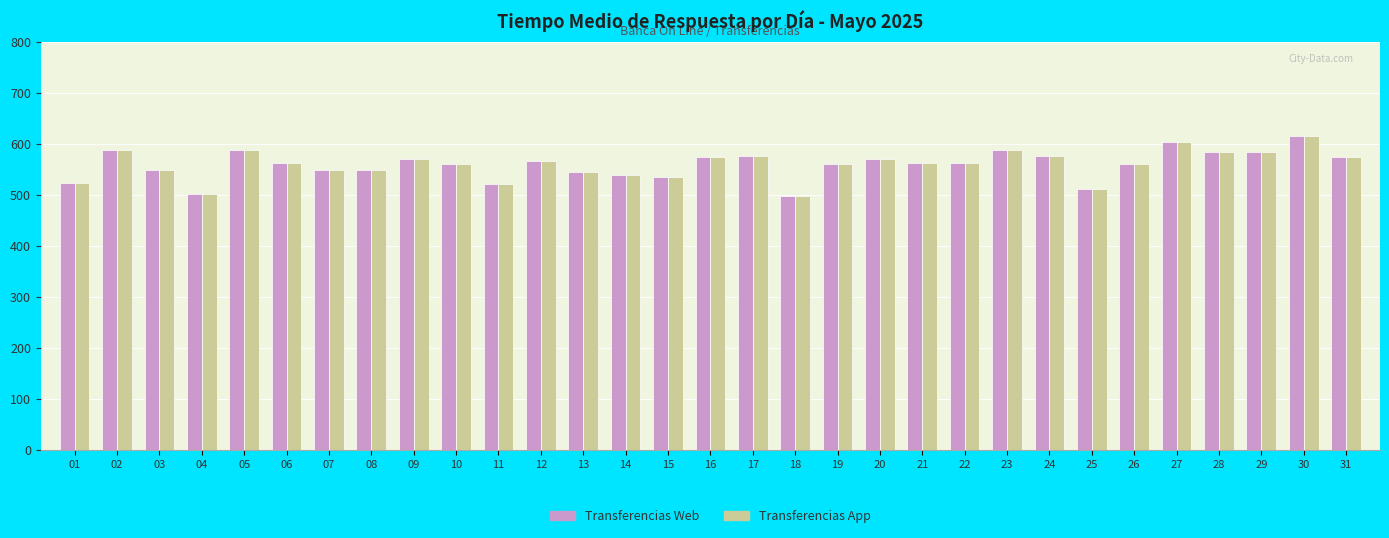

What is the minimum value shown in the chart?

498.1